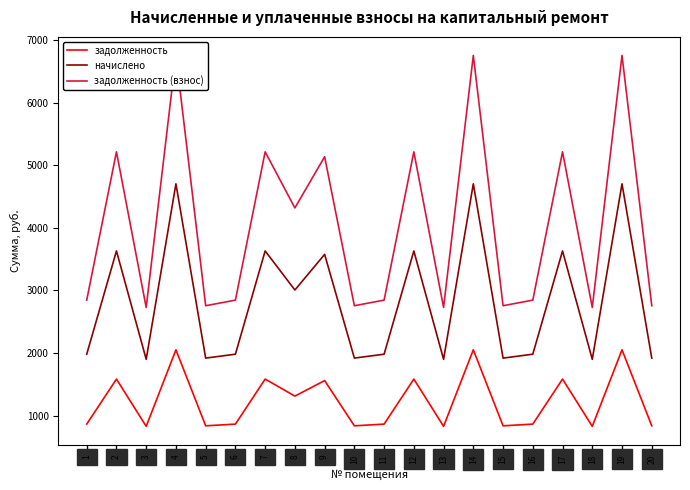

What value does the начислено series have at 13?

1899.3